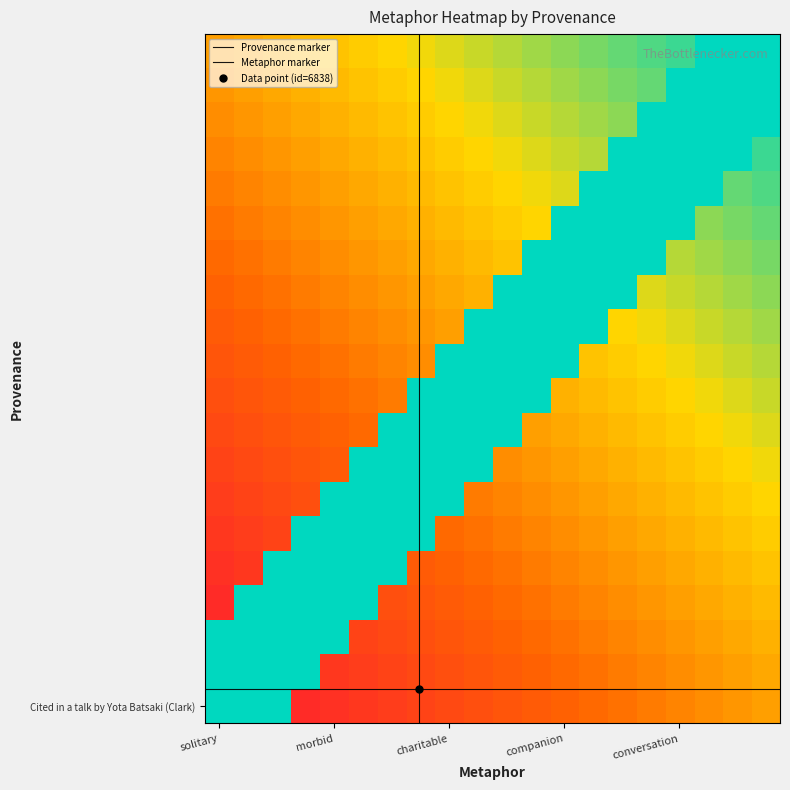

Reading left to right, list all the values displayed in this chart.

solitary=18366	morbid=6838	charitable=18366	companion=6838	conversation=18366